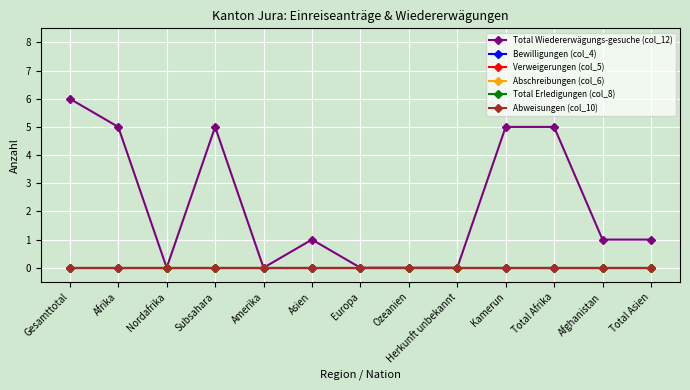

How many lines are shown in the chart?

6